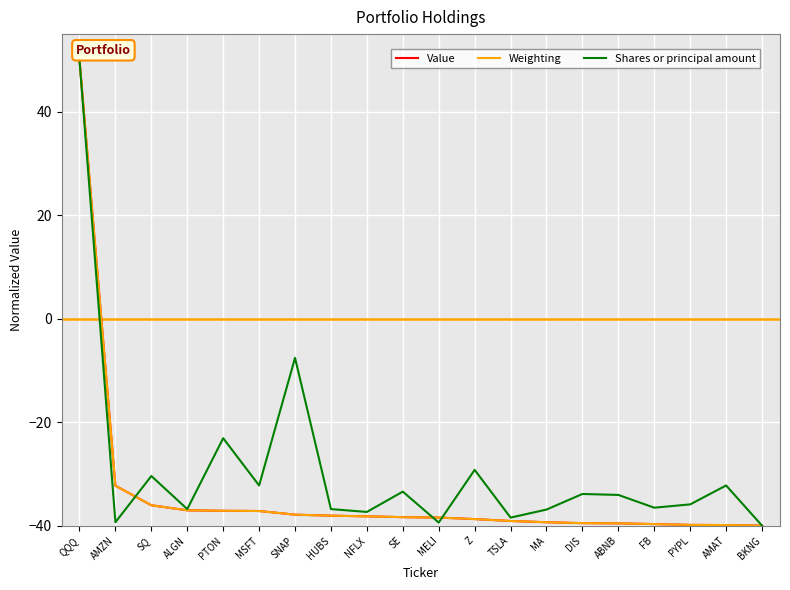

True or false: Value has a value of -39.6 at ABNB.

True